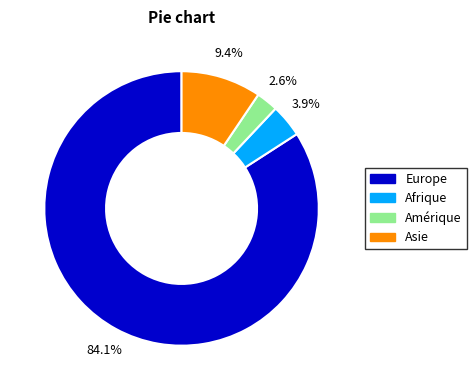

How many slices are in this pie chart?

4